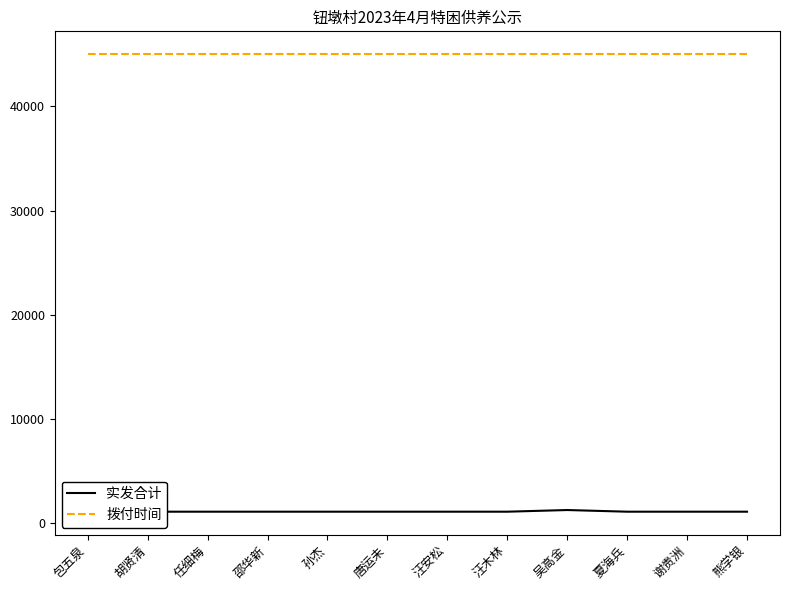

Rank the series at 邵华新 from highest to lowest value.

拨付时间, 实发合计